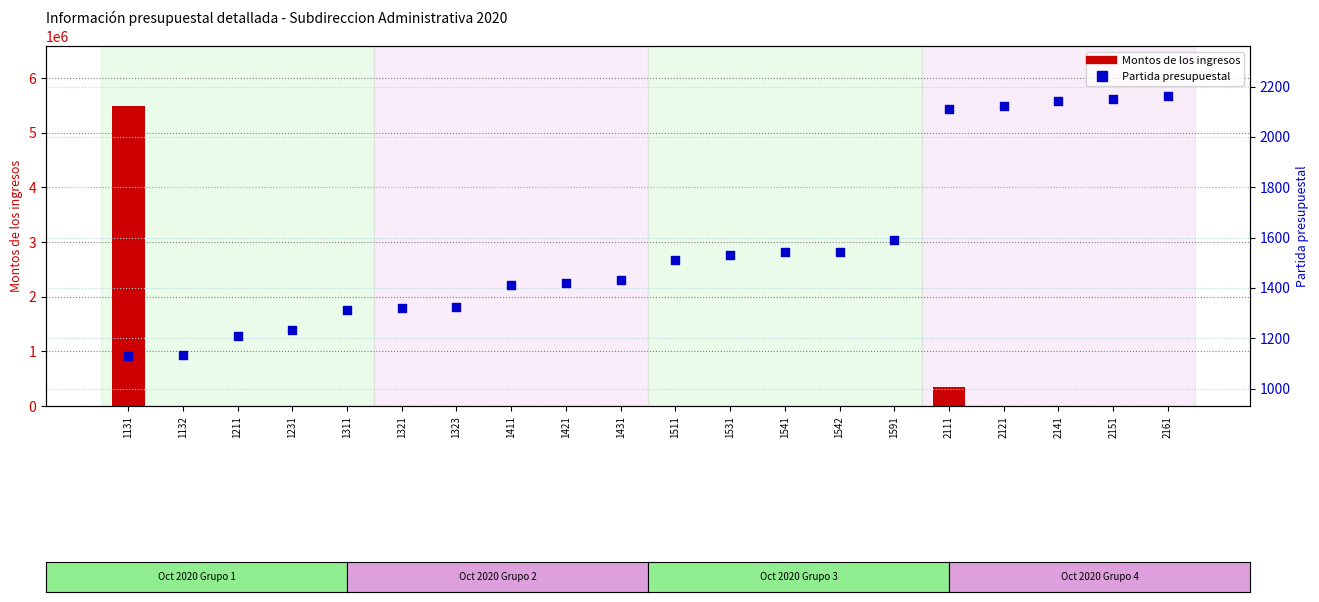

What are all the series names shown in the legend?

Montos de los ingresos, Partida presupuestal